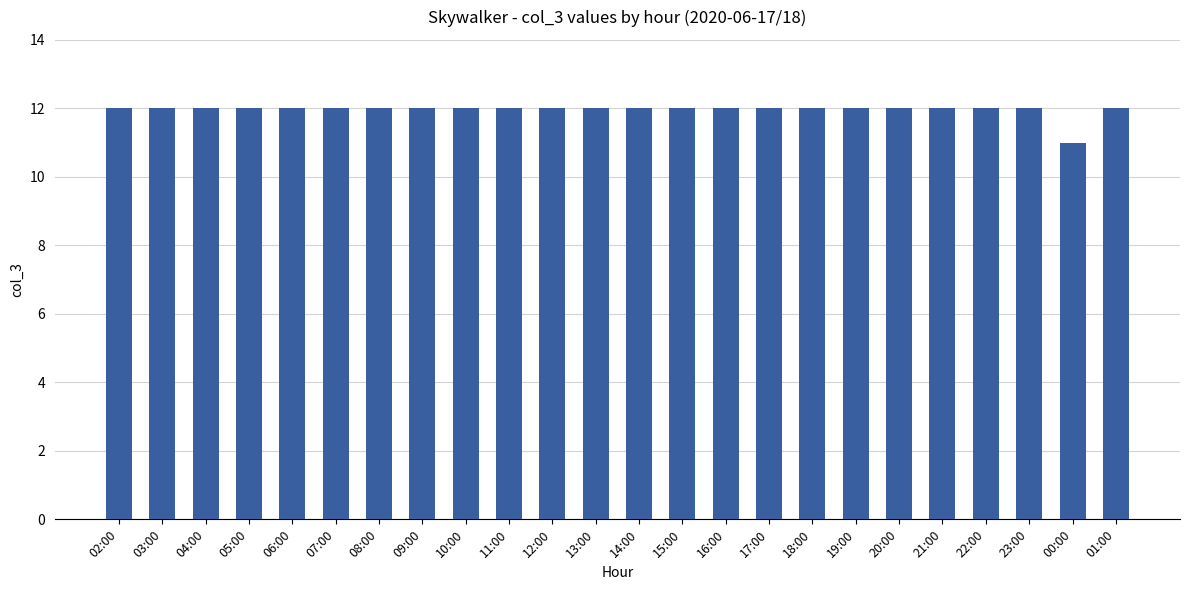

What is the label of the 1st bar from the right?

01:00